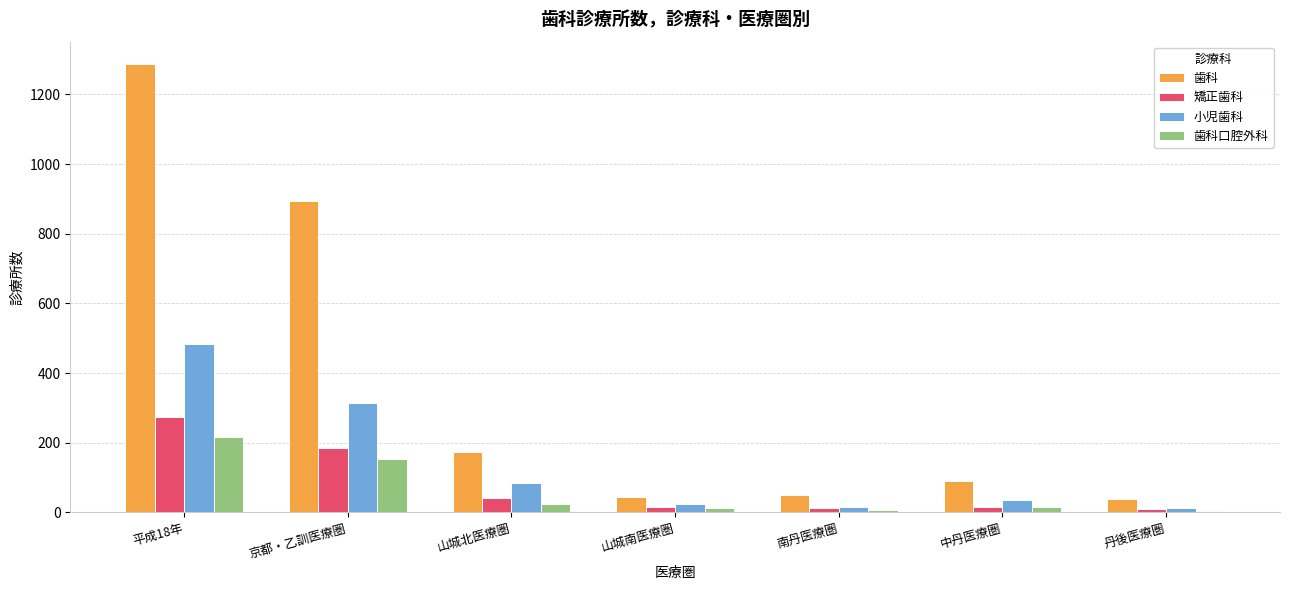

What is the difference between the maximum and second lowest values in the 歯科 series?

1244